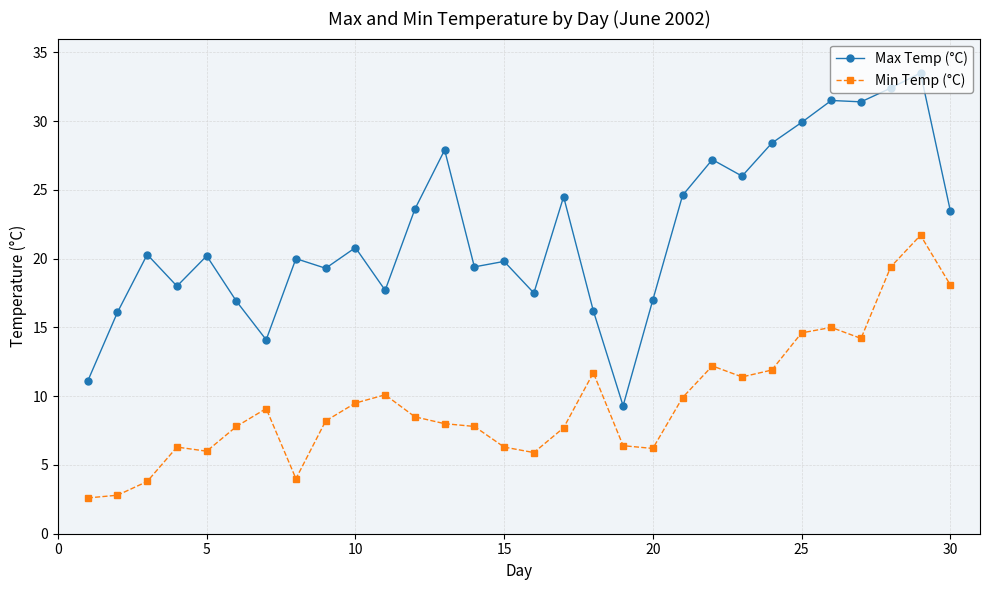

True or false: Min Temp (°C) has more than 1 interior local peaks.

True